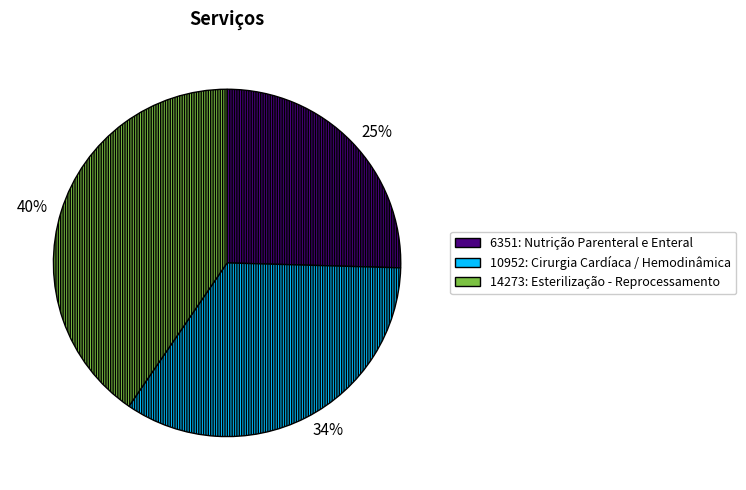

To the nearest percent, what portion does 10952: Cirurgia Cardíaca / Hemodinâmica represent?

34%